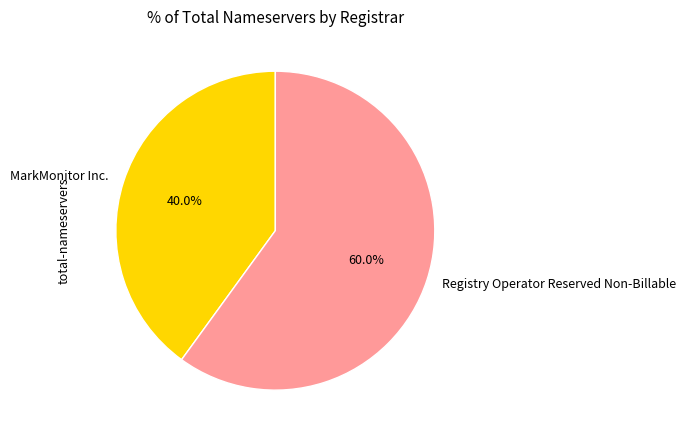

Rank the categories by value from highest to lowest.

Registry Operator Reserved Non-Billable, MarkMonitor Inc.